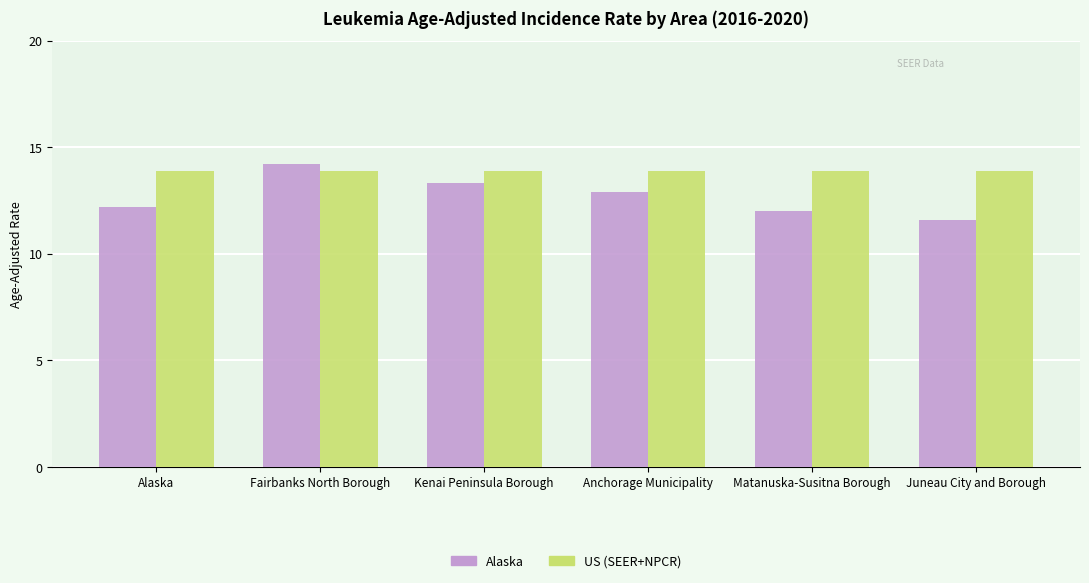

Reading left to right, transcribe all the data shown in this chart.

Alaska: Alaska=12.2	Fairbanks North Borough=14.2	Kenai Peninsula Borough=13.3	Anchorage Municipality=12.9	Matanuska-Susitna Borough=12.0	Juneau City and Borough=11.6
US (SEER+NPCR): Alaska=13.9	Fairbanks North Borough=13.9	Kenai Peninsula Borough=13.9	Anchorage Municipality=13.9	Matanuska-Susitna Borough=13.9	Juneau City and Borough=13.9